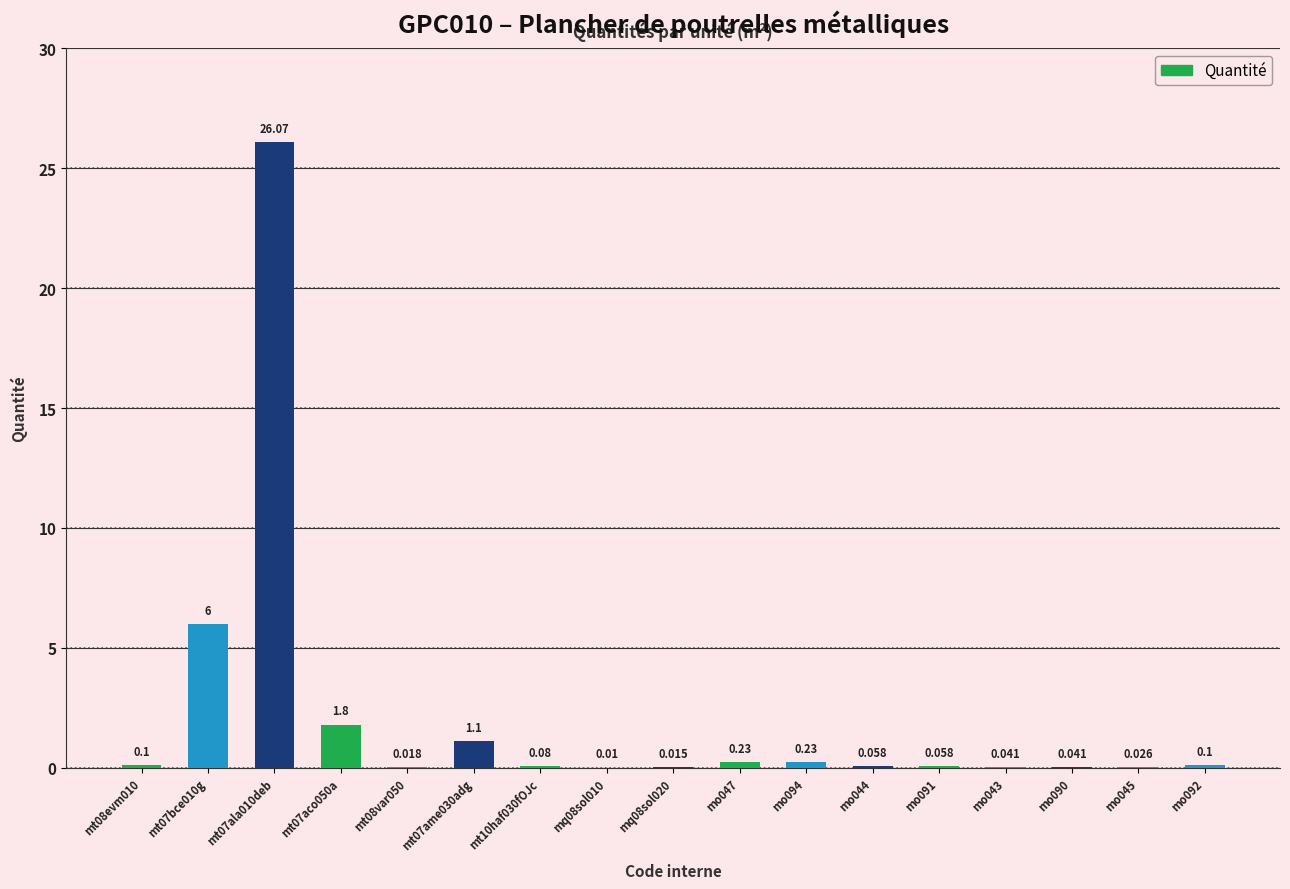

At which label is the value closest to 13?

mt07bce010g